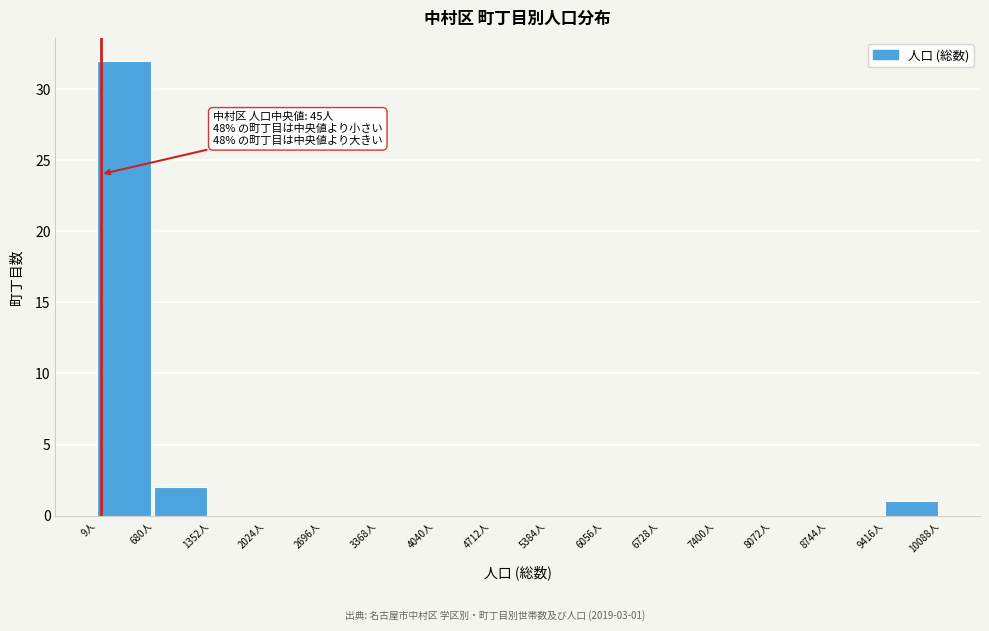

Over which range of the x-axis is the bar tallest?

0 to 700